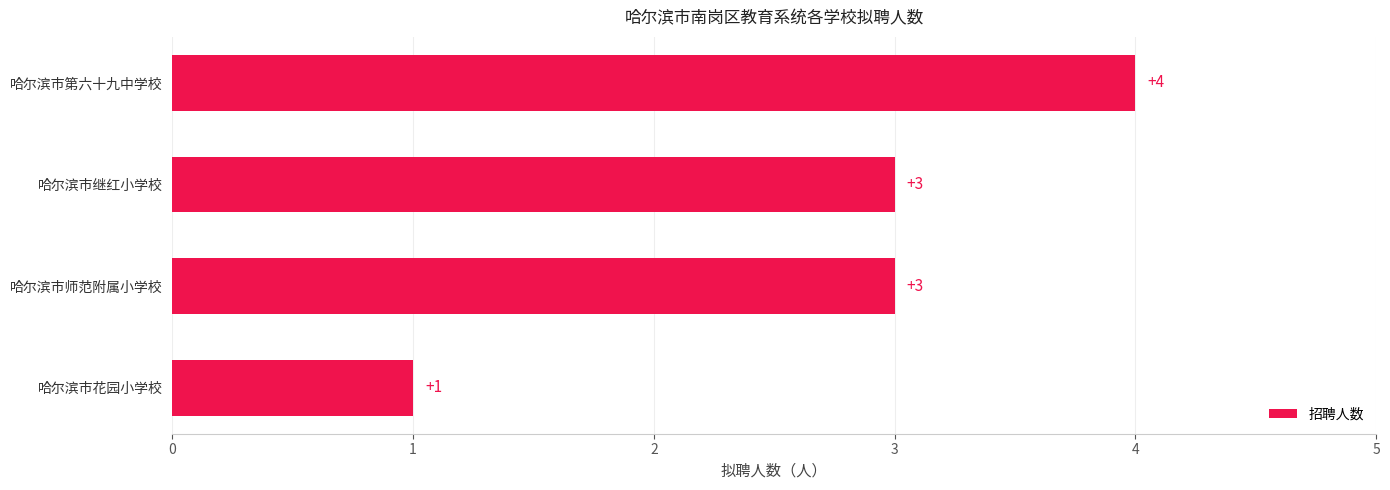

The chart shows a value of 2 at 哈尔滨市第六十九中学校. True or false?

False